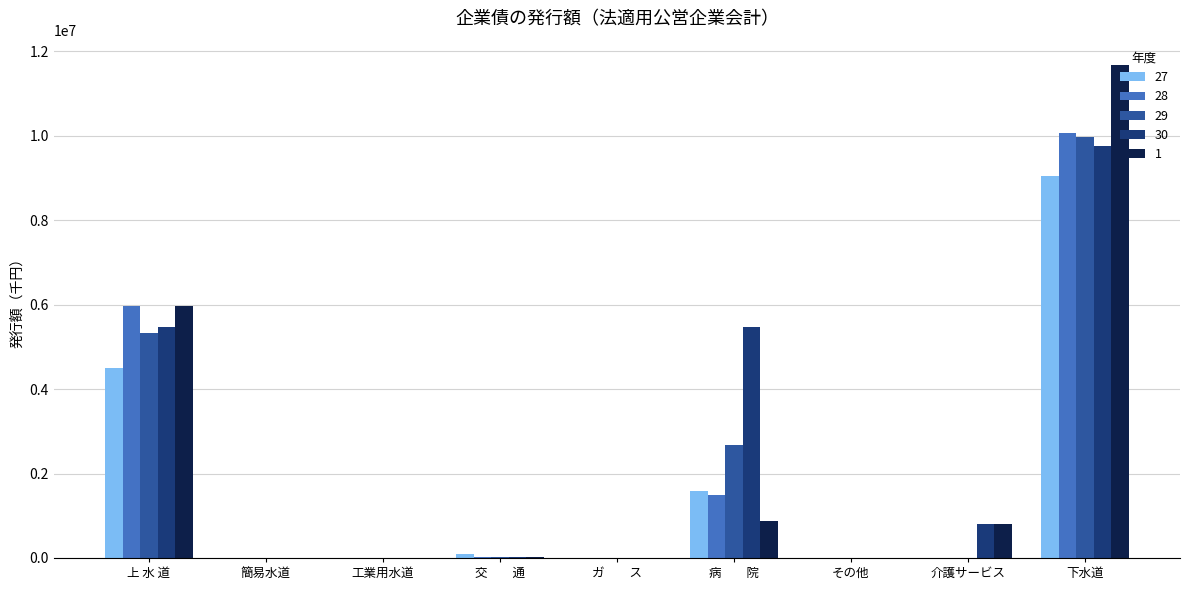

At which category is the sum across all series the highest?

下水道